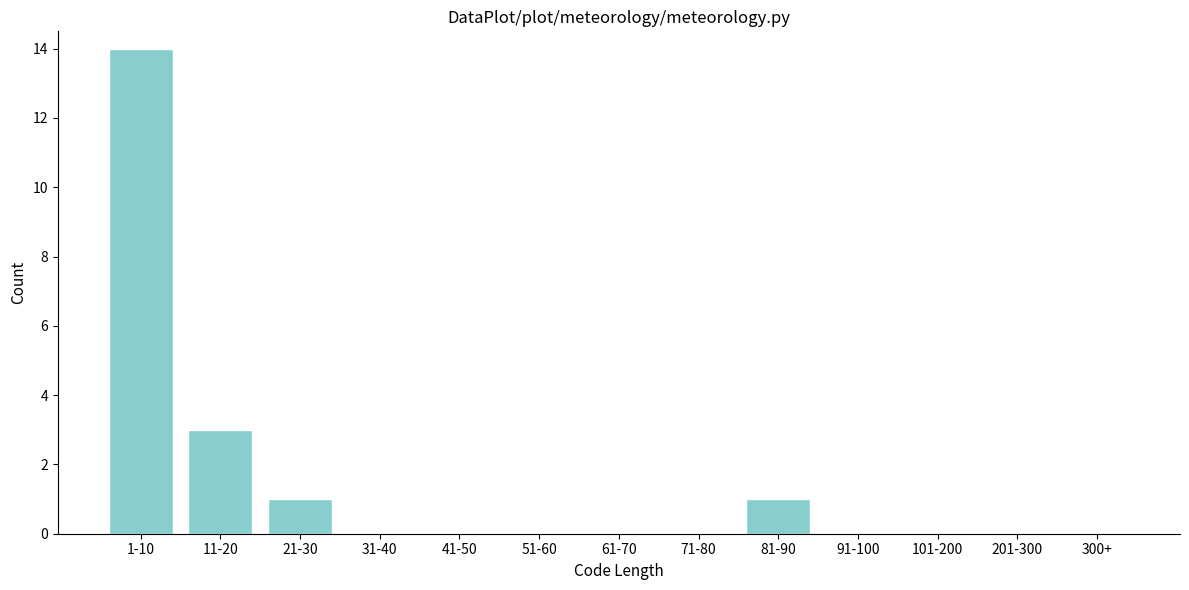

Reading left to right, extract all data points from this chart.

1-10=14	11-20=3	21-30=1	31-40=0	41-50=0	51-60=0	61-70=0	71-80=0	81-90=1	91-100=0	101-200=0	201-300=0	300+=0